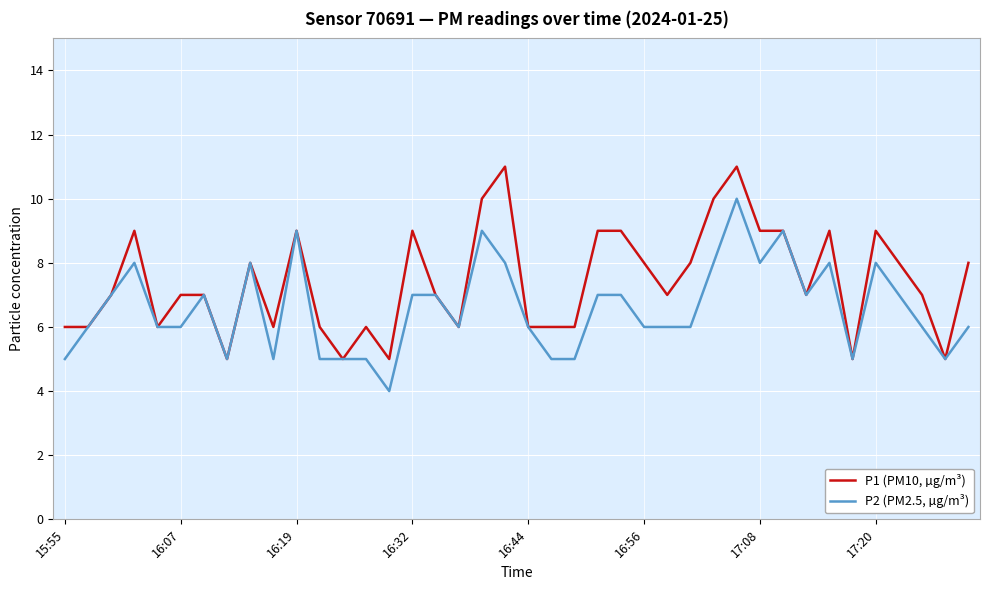

List the series in order of their peak value, highest first.

P1 (PM10, µg/m³), P2 (PM2.5, µg/m³)